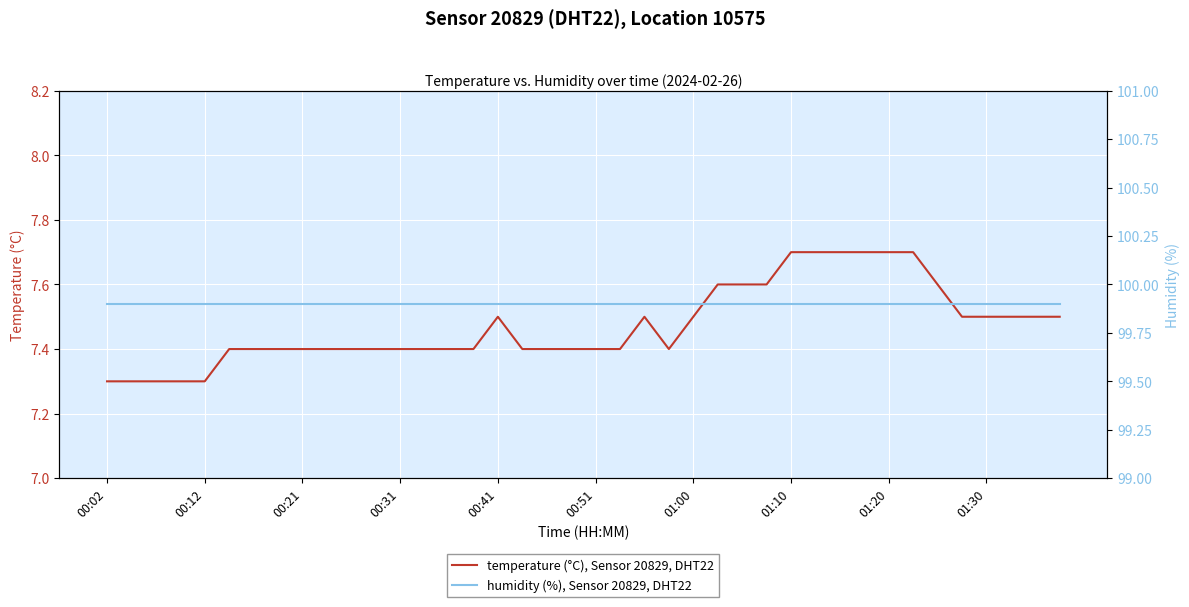

True or false: temperature (°C), Sensor 20829, DHT22 has more than 2 interior local peaks.

False